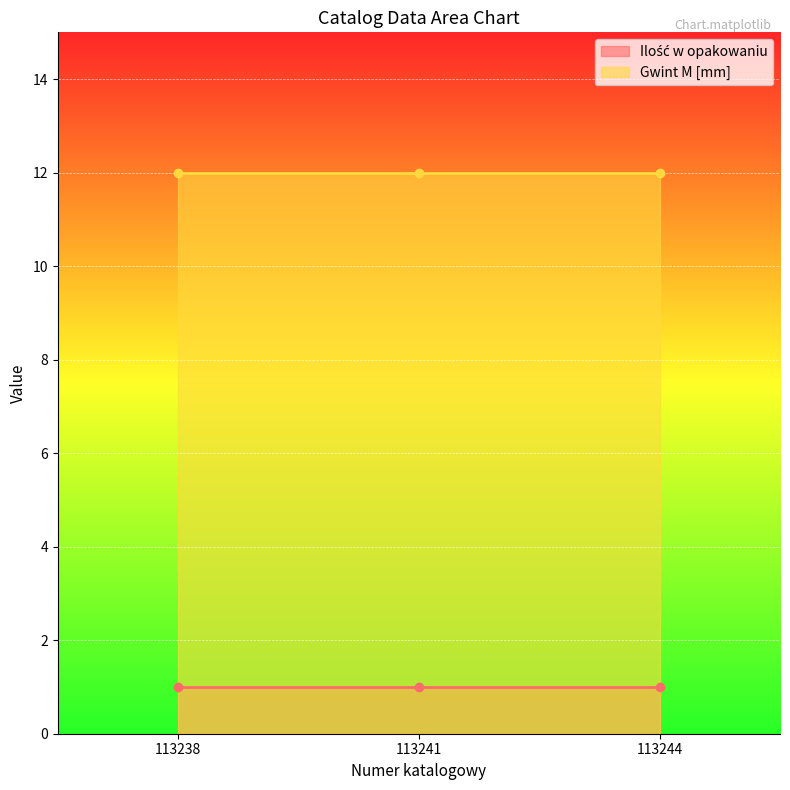

List the series in order of their overall mean, highest first.

Gwint M [mm], Ilość w opakowaniu